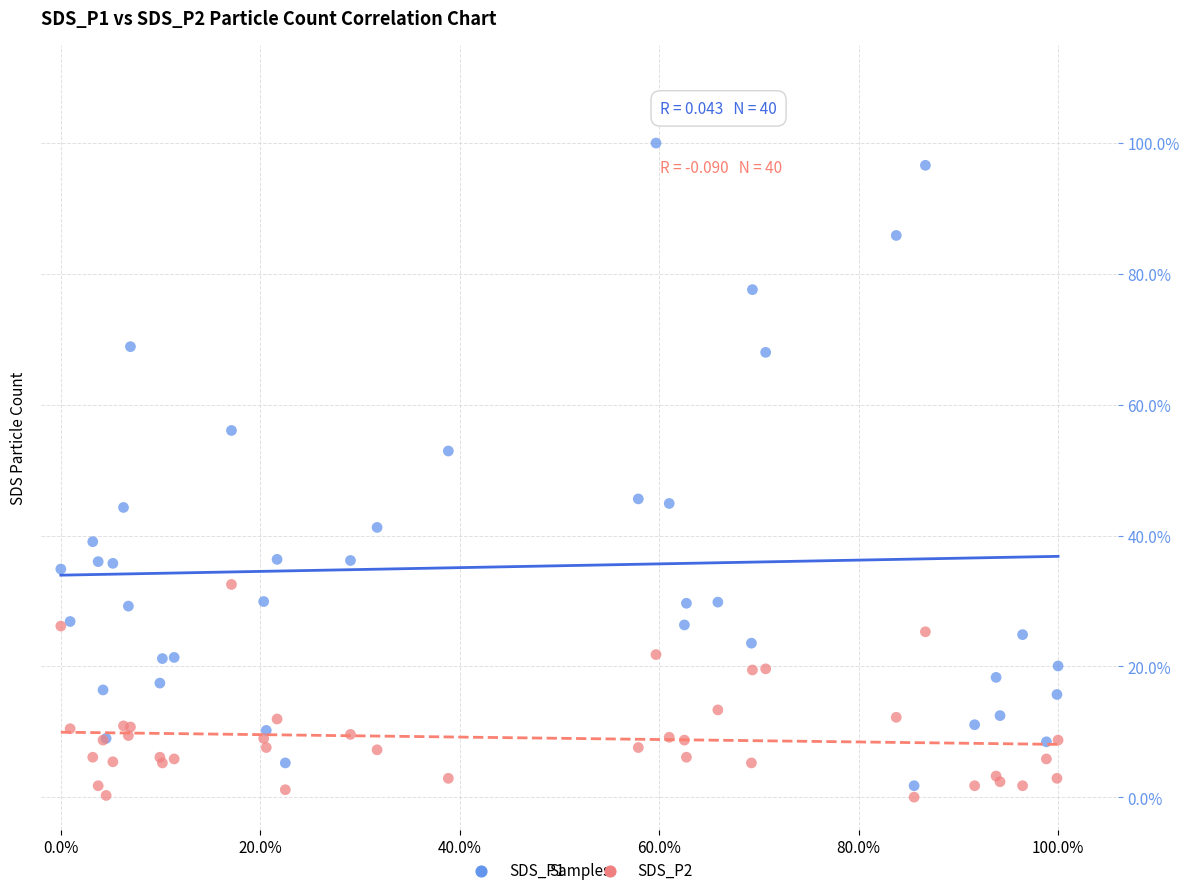

Which series has the widest spread of Y values?

SDS_P1